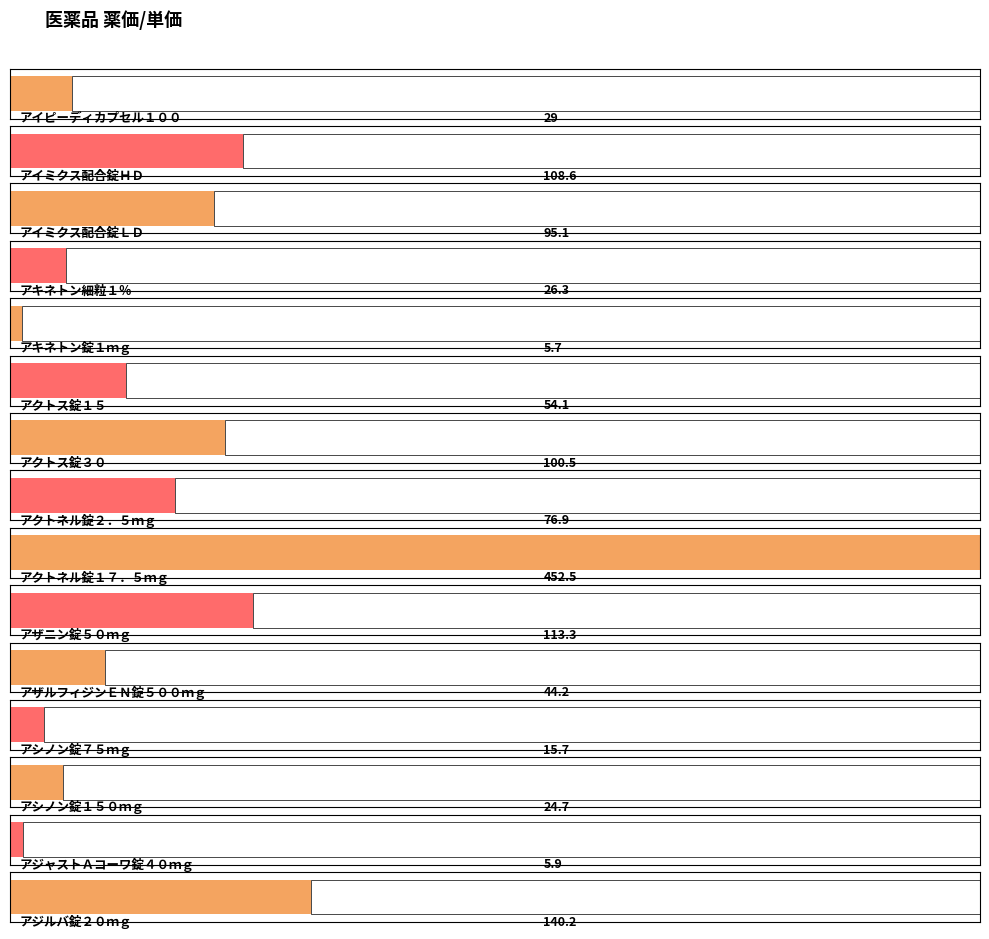

What is the sum of all values?

1292.7